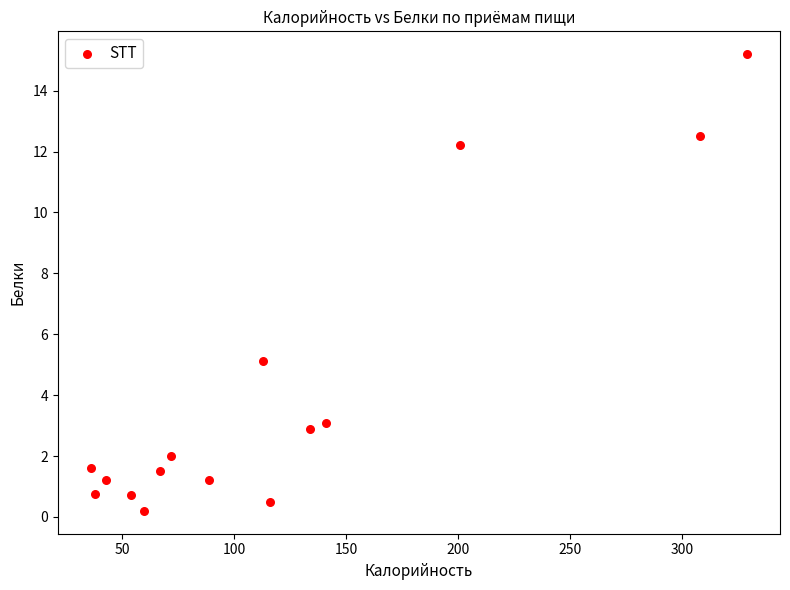

What is the range of X values (max minus min)?

293.0